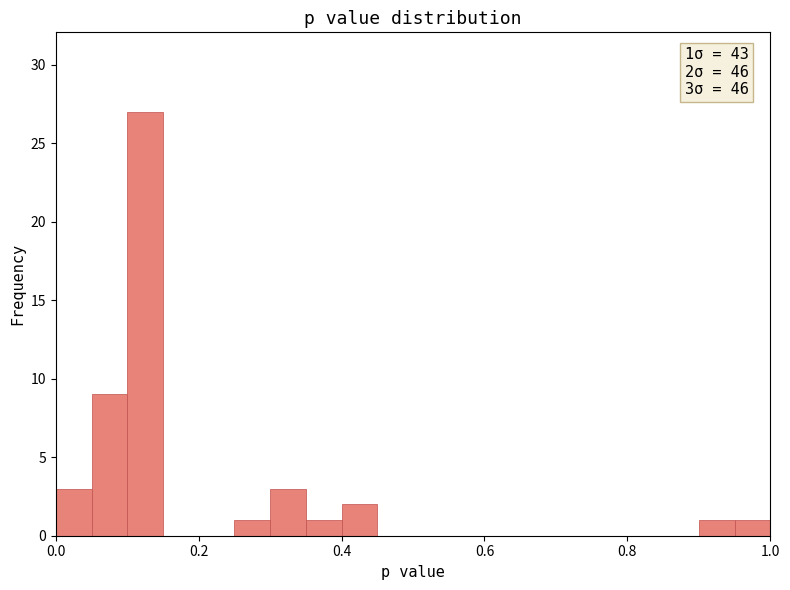

Around what value on the x-axis is the tallest bar? Give the approximate position of its centre, as read against the axis.

0.12